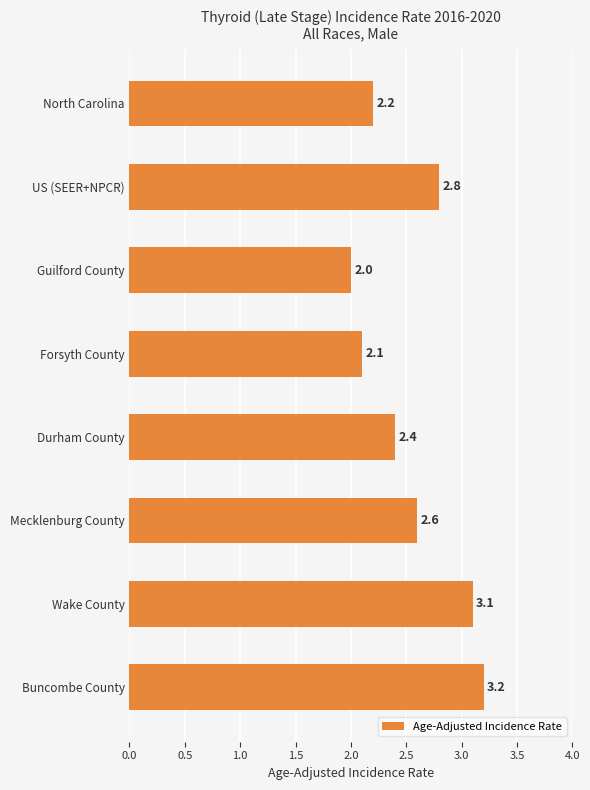

Which category has the lowest value across all series?

Guilford County